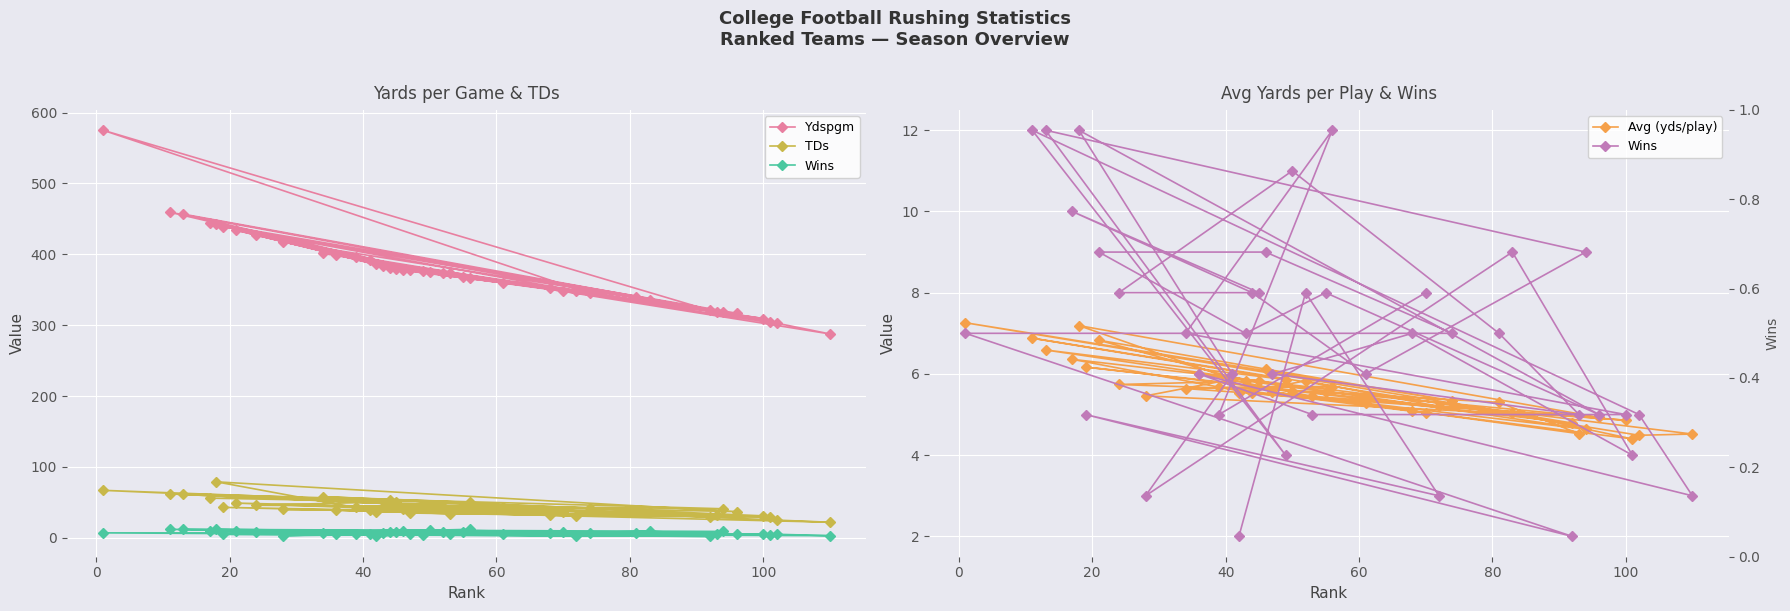

The value of TDs at 100 is 40.6. True or false?

False